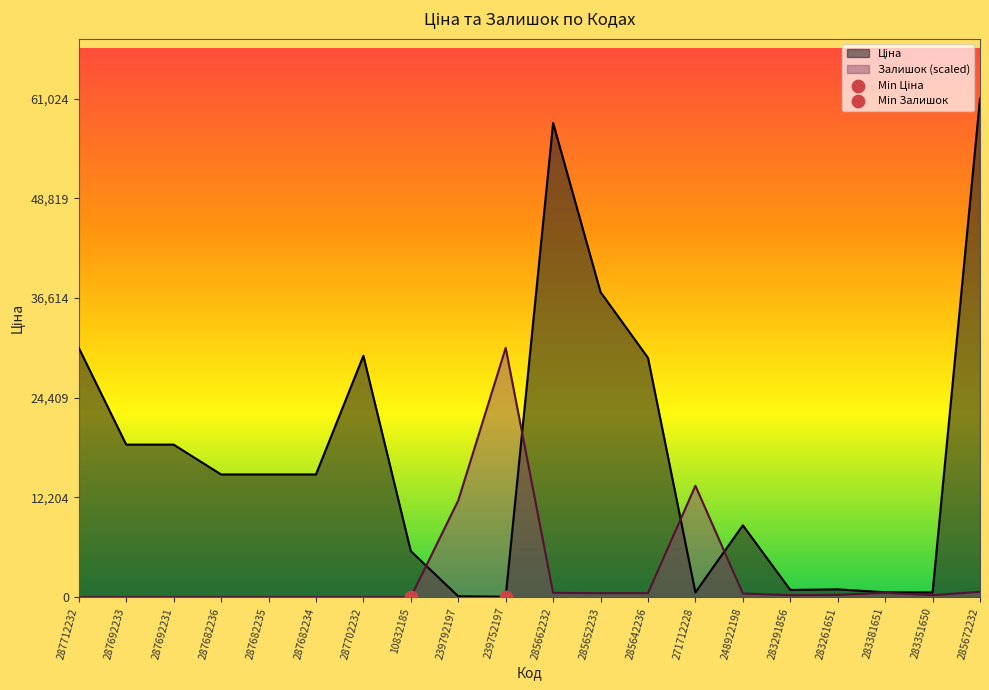

At how many categories does at least one series exceed 3472?

16